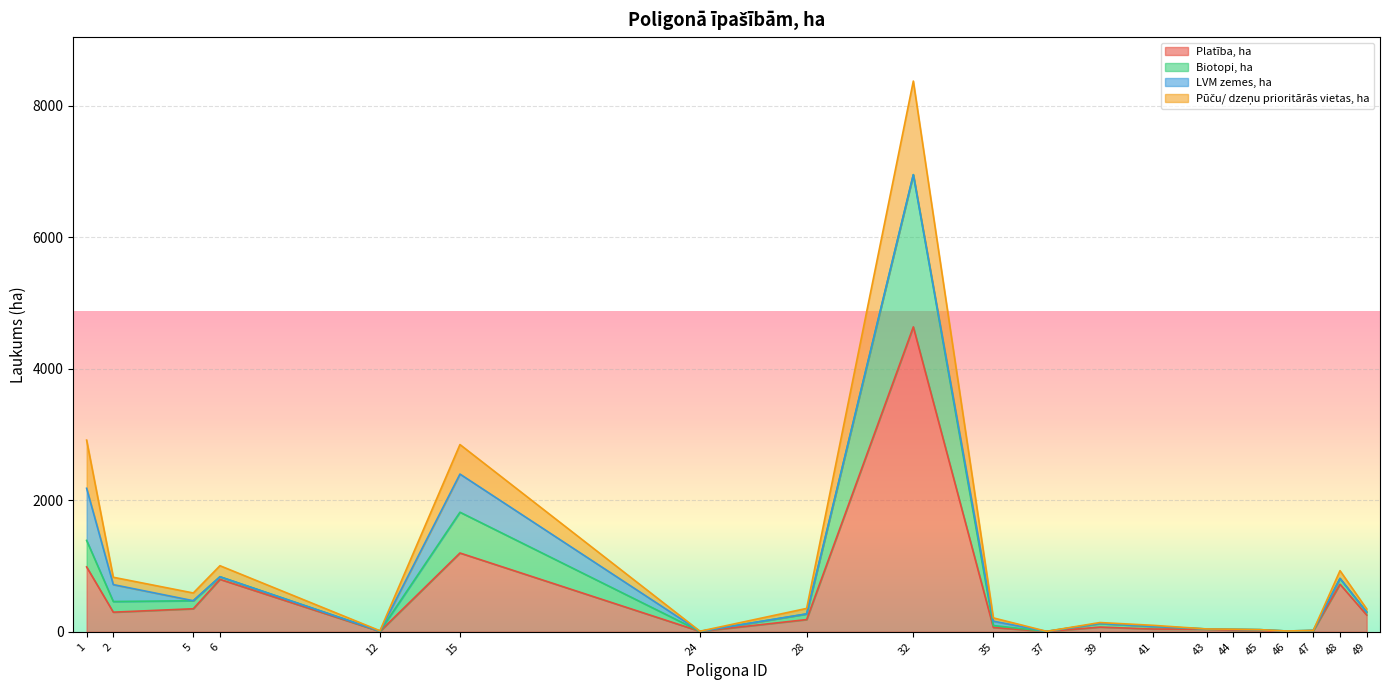

Is it true that Pūču/ dzeņu prioritārās vietas, ha equals 29.8 at 47?

False